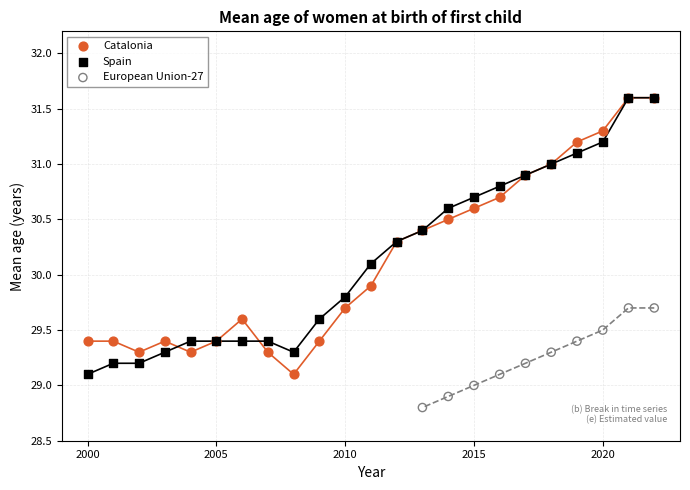

Which series contains the lowest Y value?

European Union-27